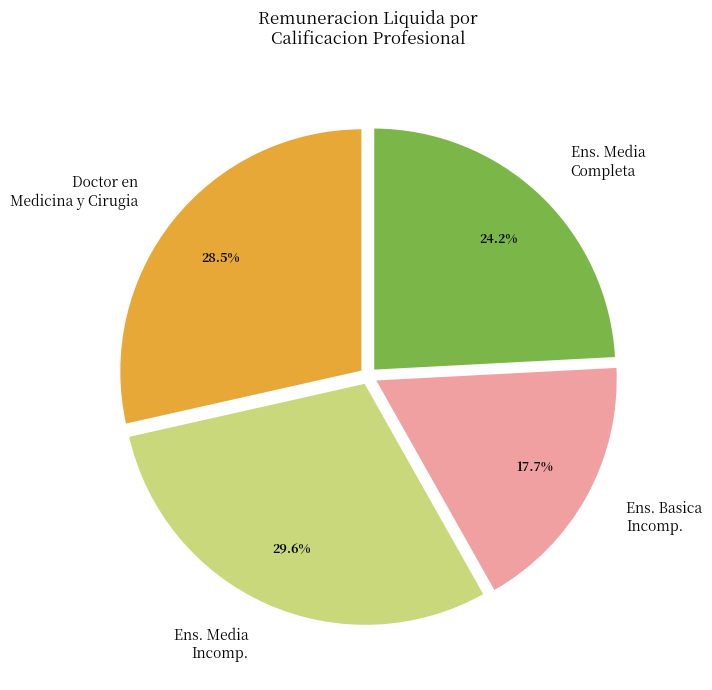

Count the number of slices in the pie.

4